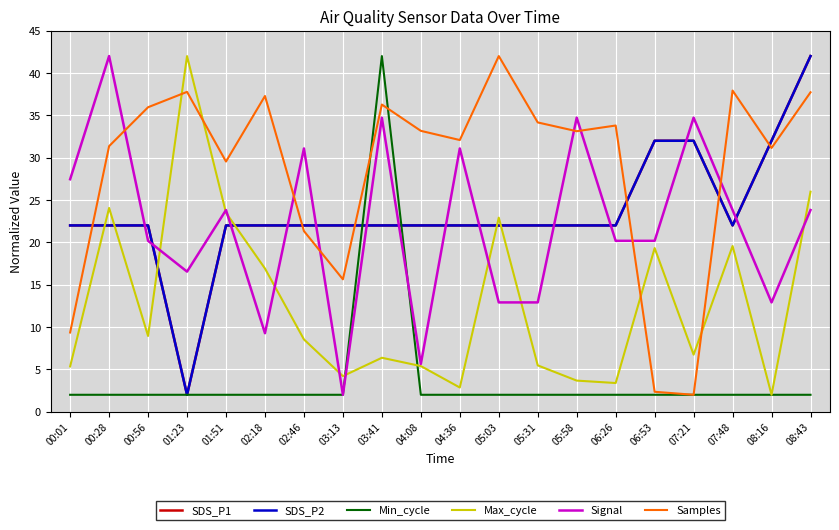

What is the value of the Max_cycle point at the 20th from the left?

26.0